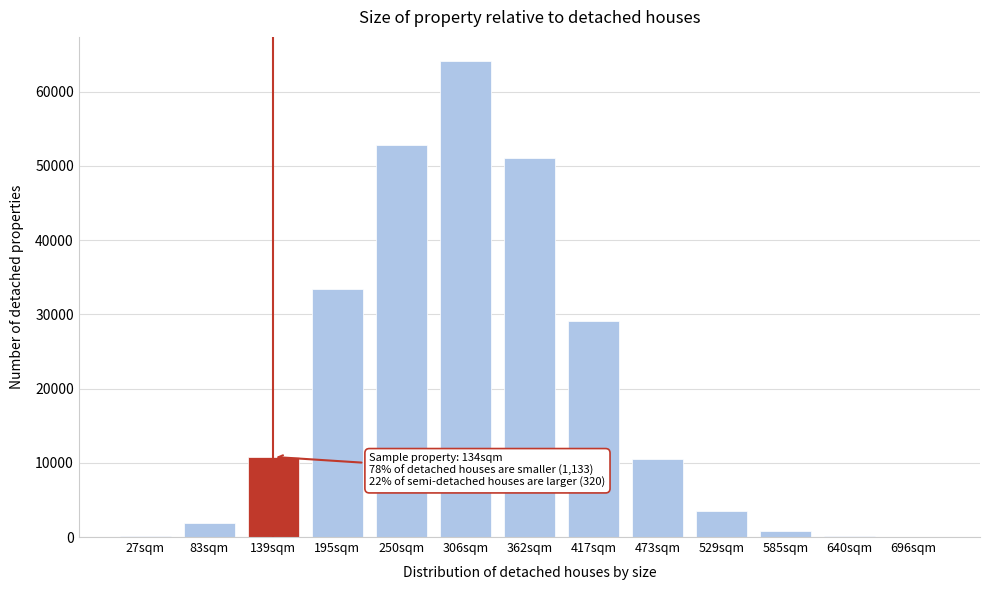

The value at 83sqm is 1905. True or false?

True